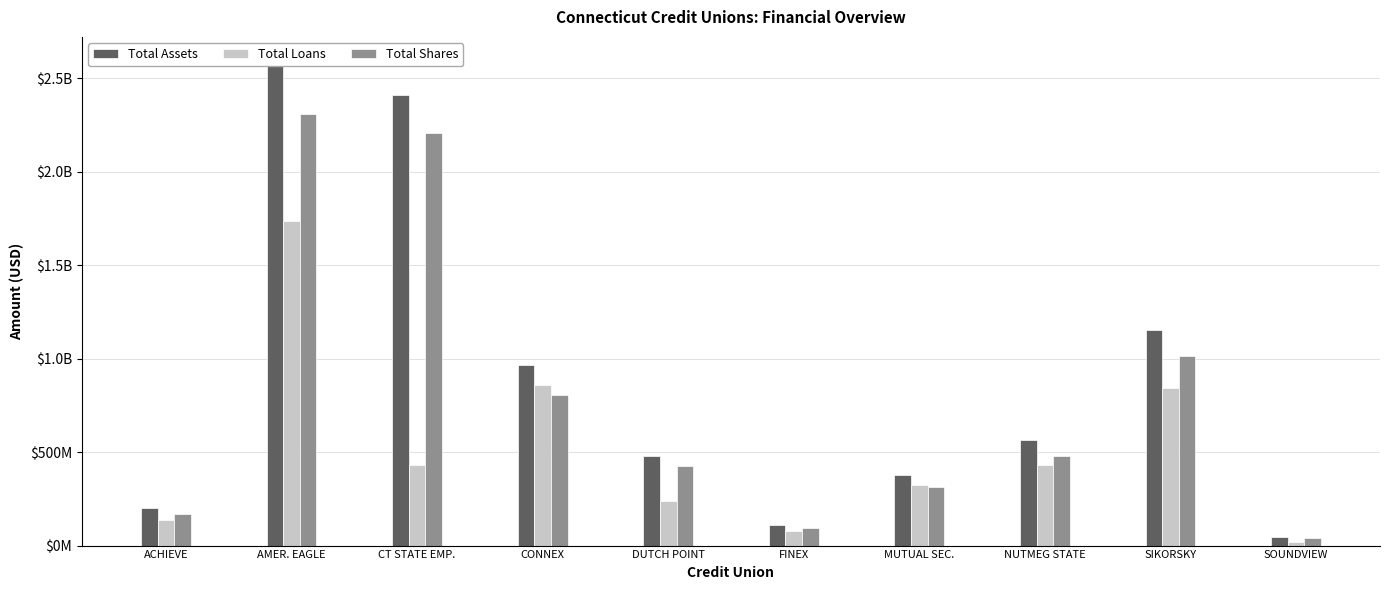

What is the difference between the maximum and minimum values in the Total Shares series?

2270397403